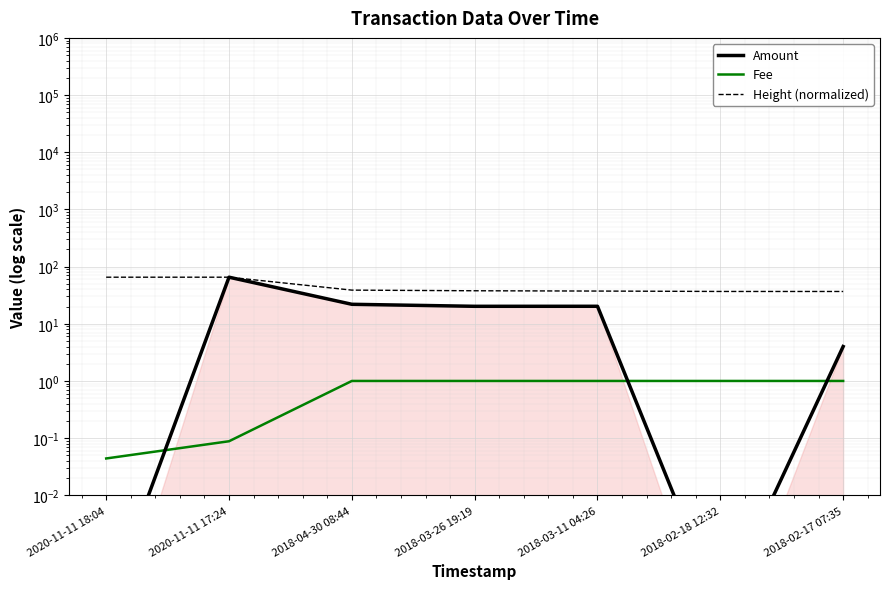

How many categories are shown in the chart?

7